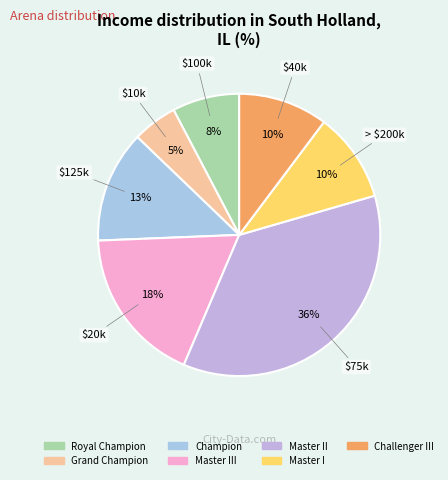

To the nearest percent, what is the difference between the largest and smallest slice percentages?

31%